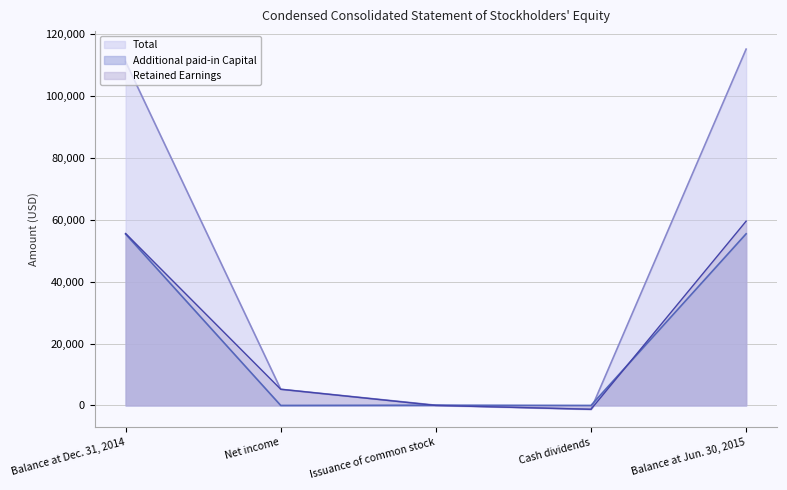

The value of Retained Earnings at Balance at Jun. 30, 2015 is 80925. True or false?

False